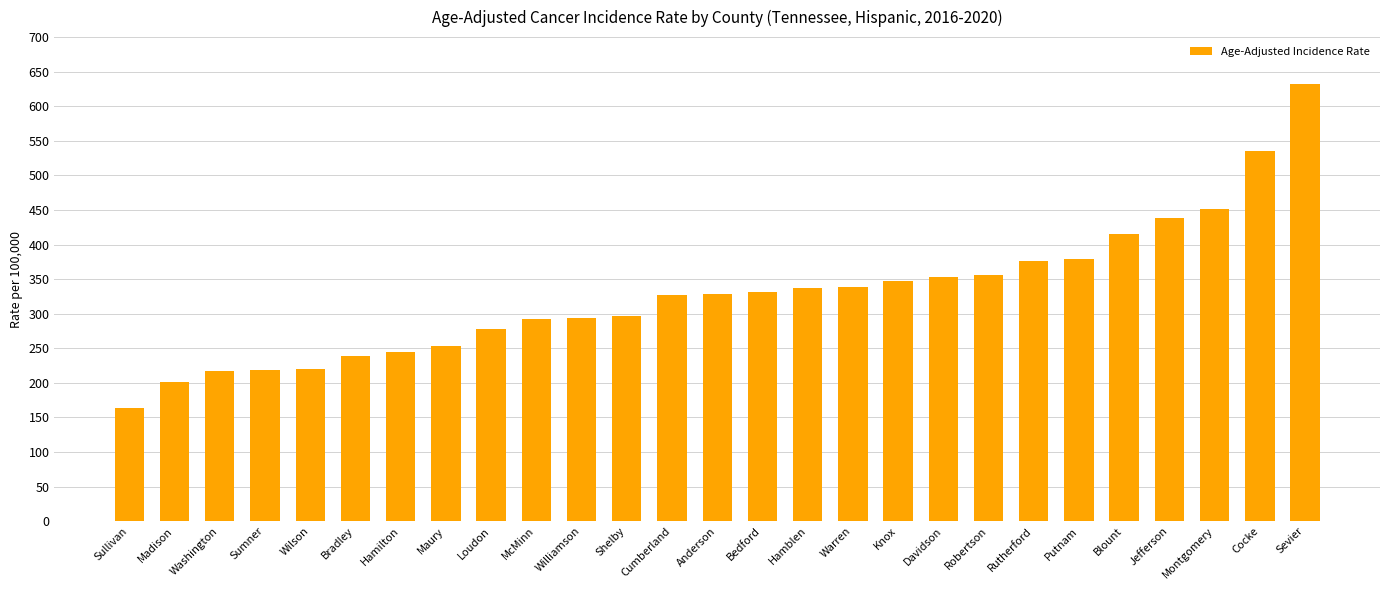

What is the label of the 16th bar from the right?

Shelby